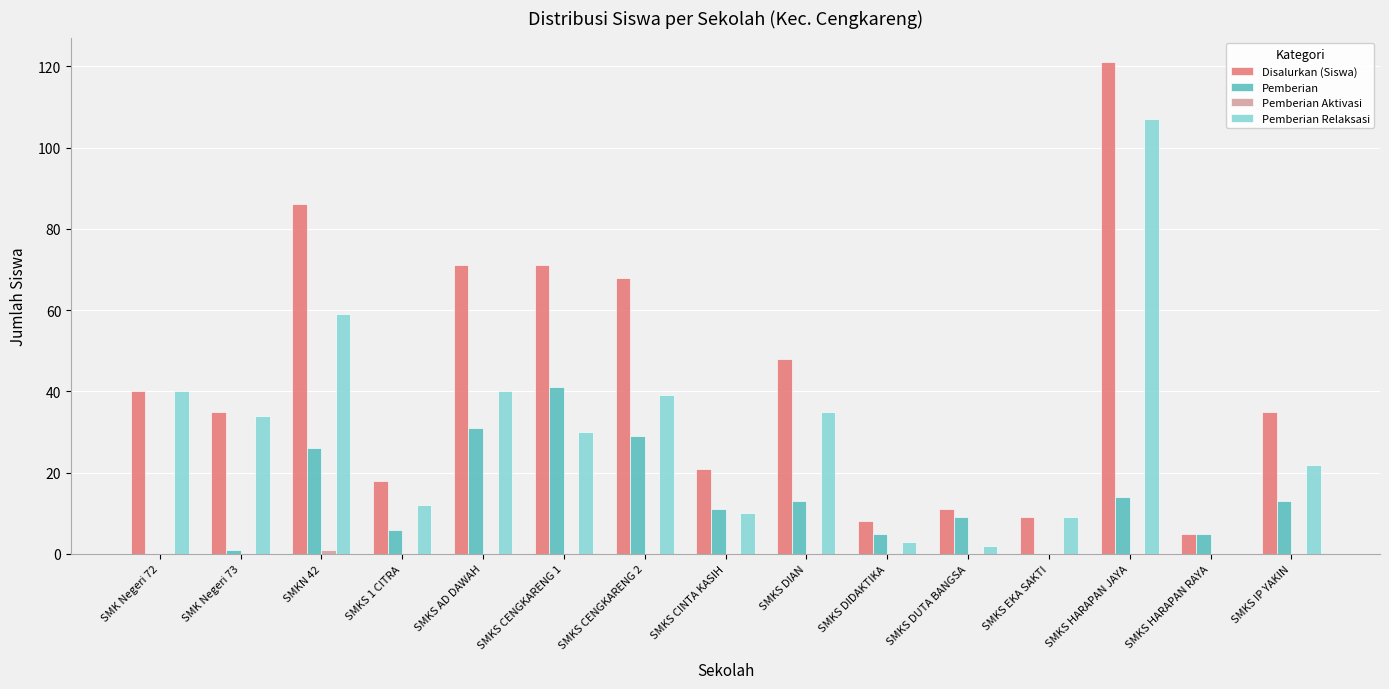

Between SMKS DIAN and SMKS DUTA BANGSA, which series saw the biggest shift?

Disalurkan (Siswa)